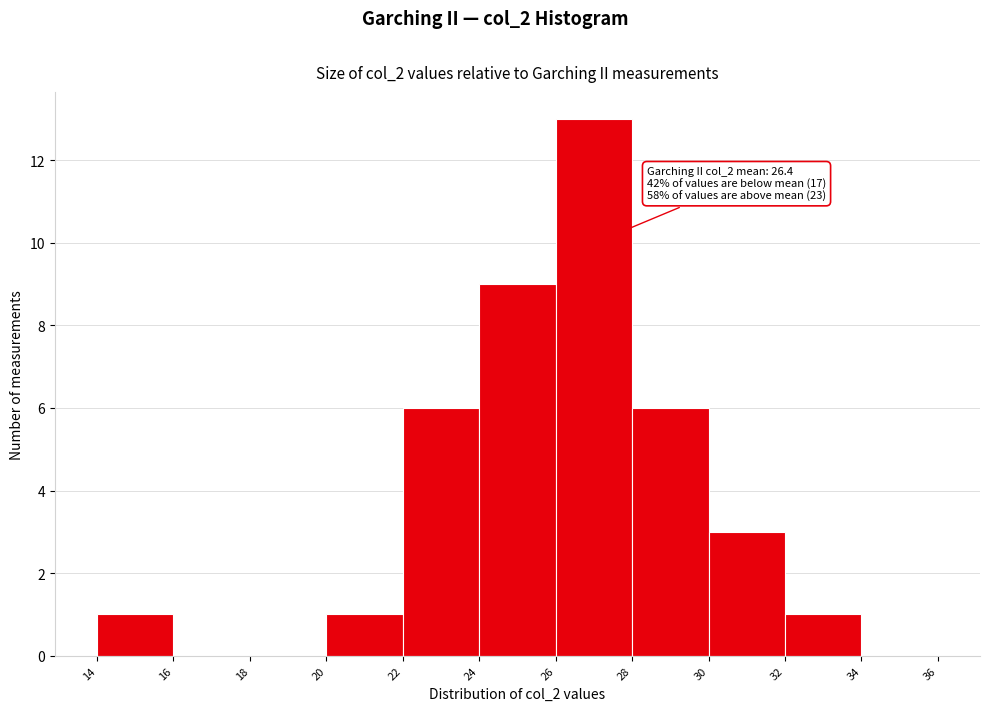

Which range on the x-axis has the tallest bar?

26 to 28